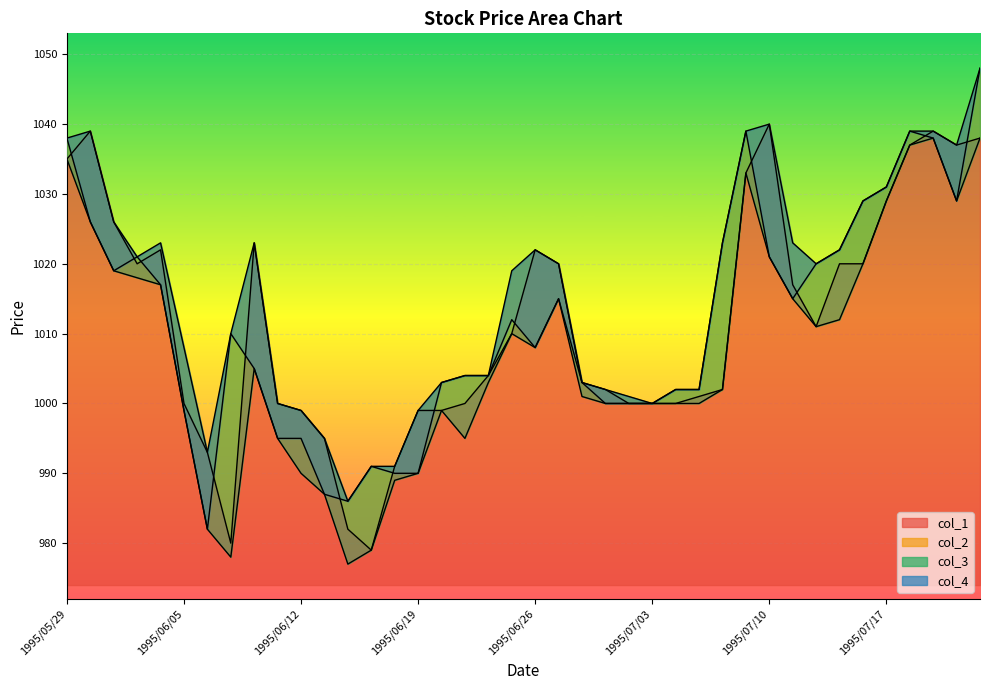

Between 1995/06/15 and 1995/06/19, which is larger?

1995/06/19